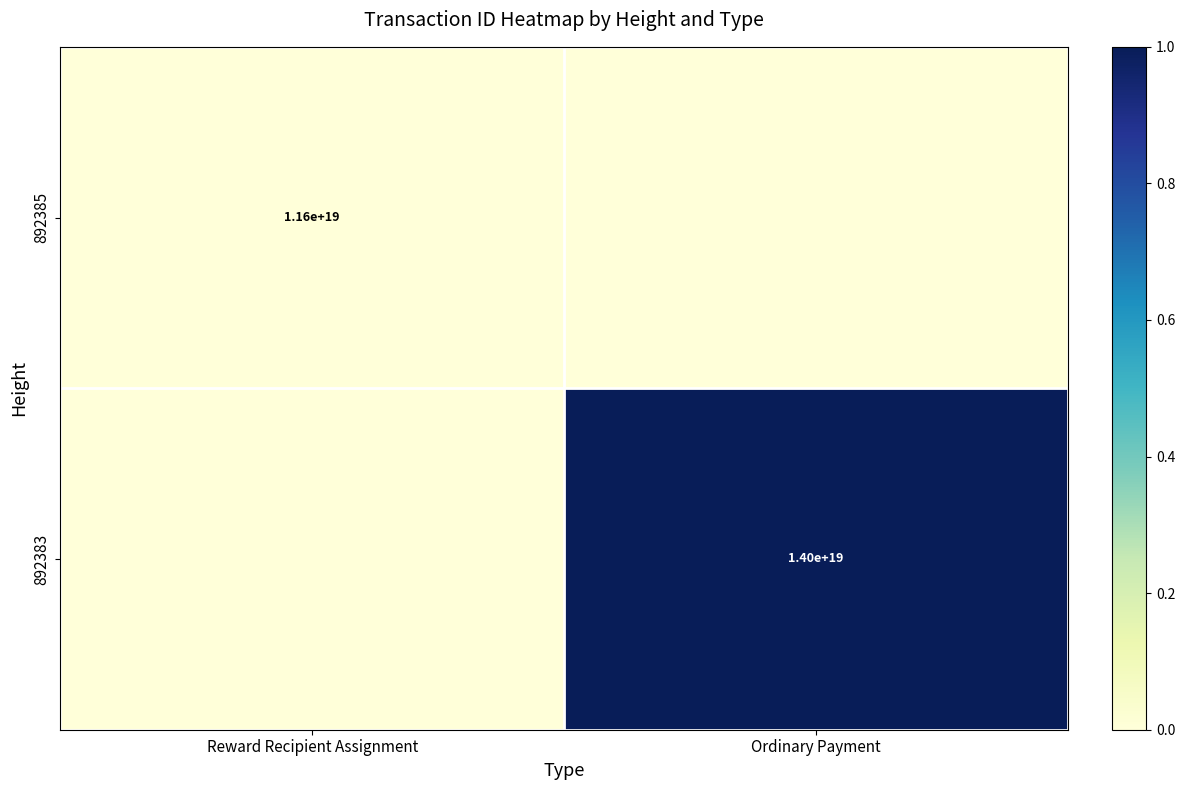

True or false: 892385 has a value of 0 at Ordinary Payment.

True